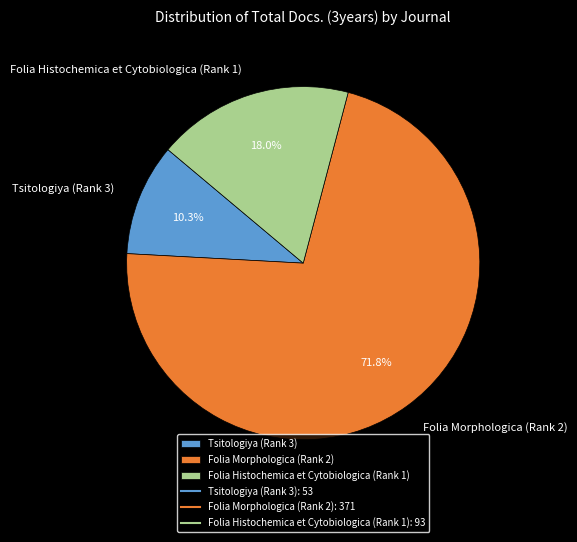

Which slice is the largest?

Folia Morphologica (Rank 2)